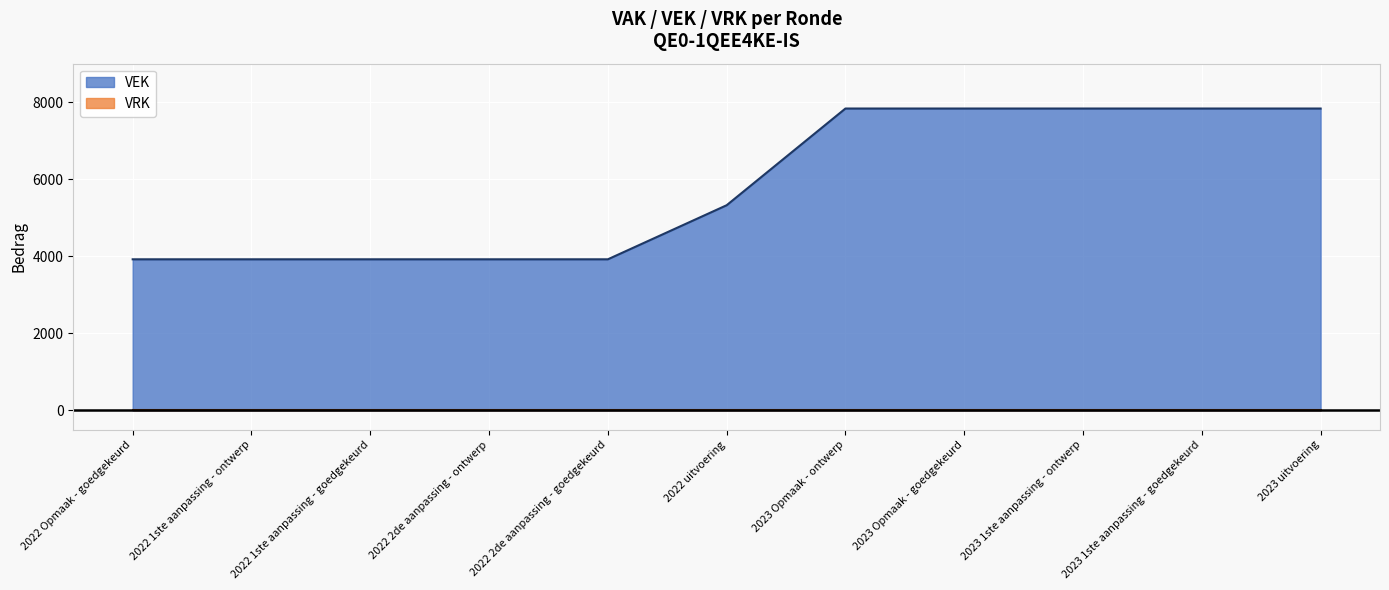

Reading right to left, transcribe all the data shown in this chart.

7836	7836	7836	7836	7836	5326	3923	3923	3923	3923	3923